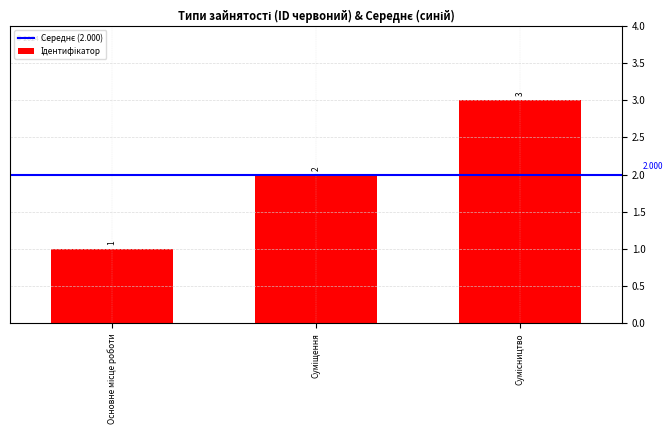

Does the chart contain any negative values?

No